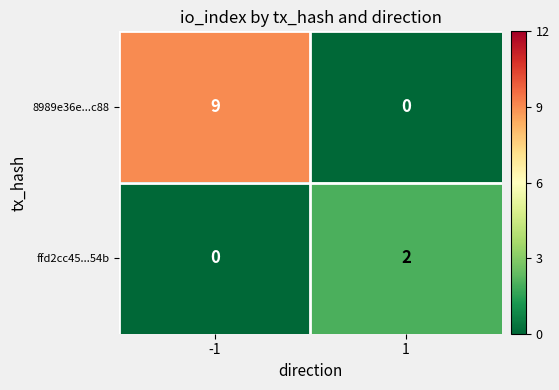

The ffd2cc45...54b series shows 0 at -1. True or false?

True